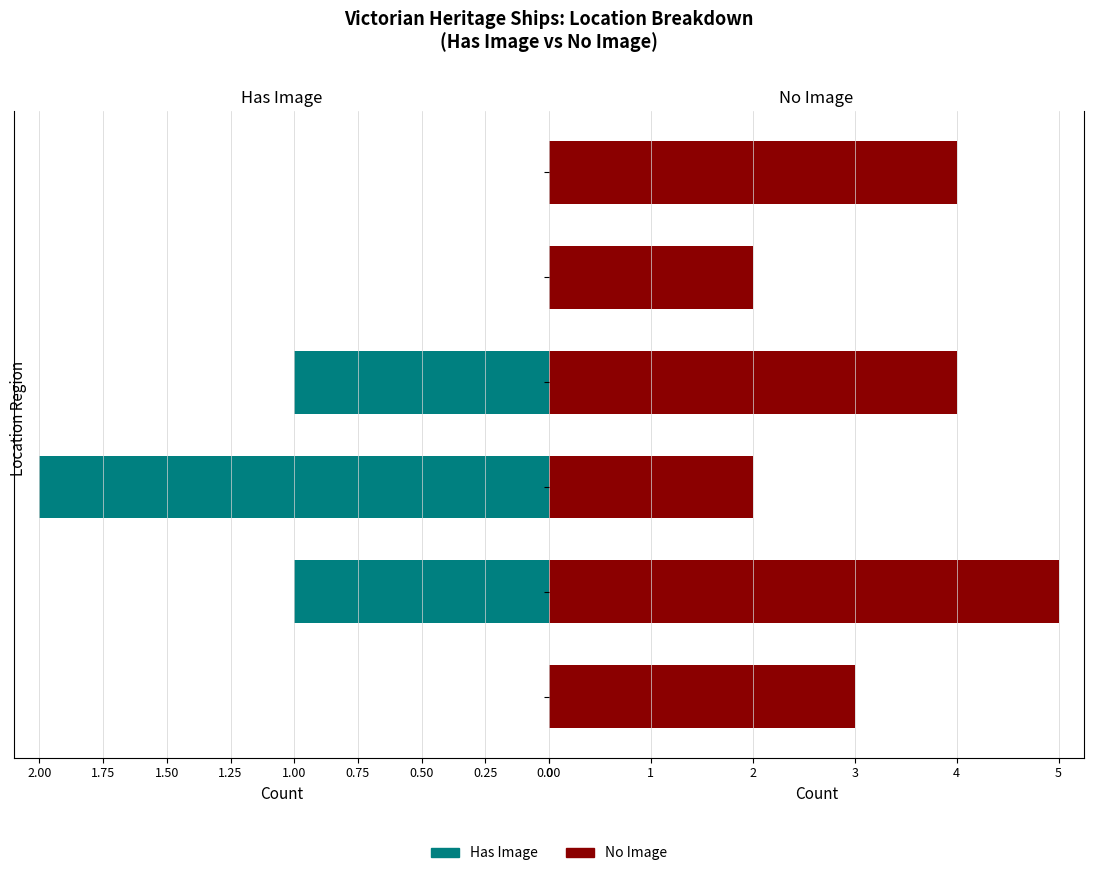

True or false: Has Image has a value of 1 at 0.75.

True